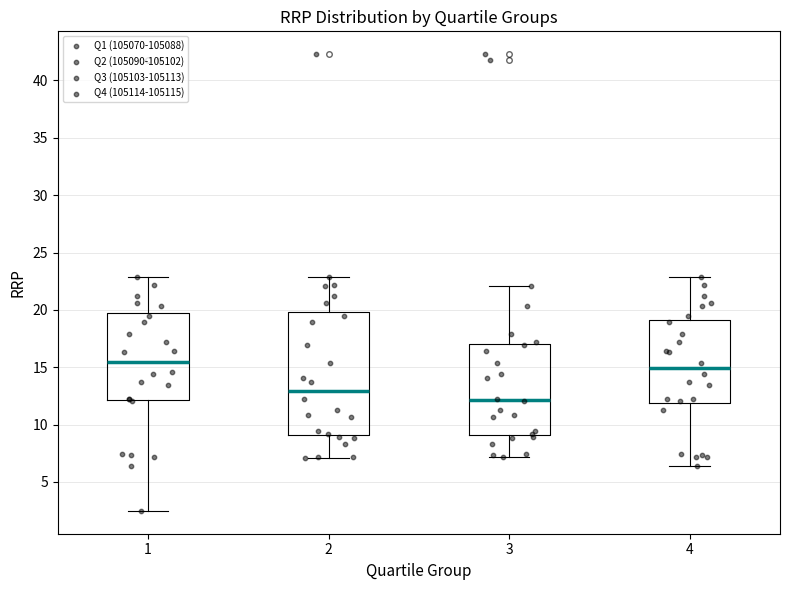

Where does the lower whisker of the box at x = 3 end on the y-axis? The values are not printed on the chart, so give them approximately, as read against the axis.

7.0